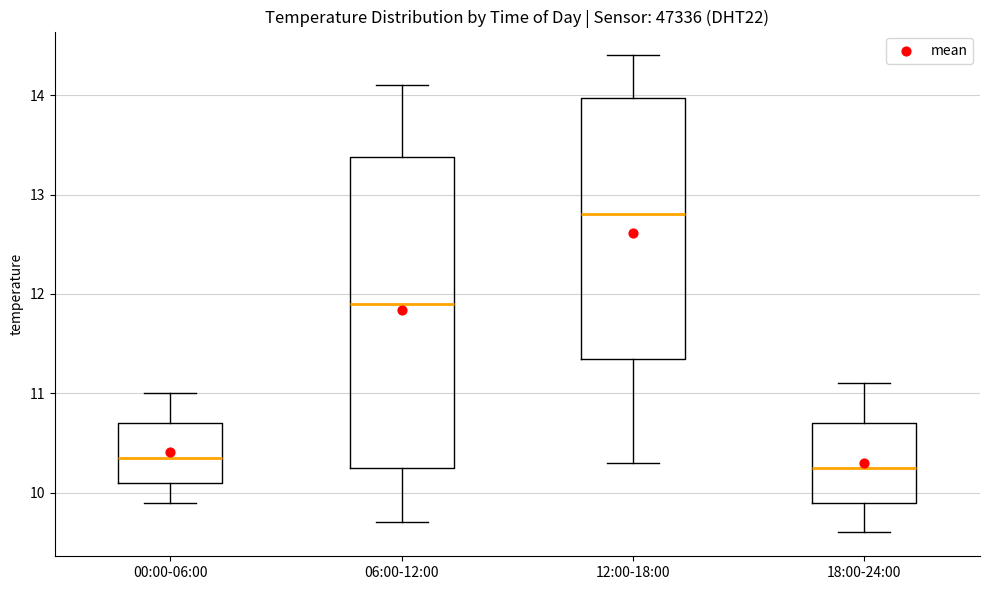

Reading left to right, read every box against the y-axis: the position of its median line, the range the box covers, and the ends of its whiskers. The values are not printed on the chart, so give them approximately, as read against the axis.

00:00-06:00: median 10.4, box 10.1 to 10.7, whiskers 9.9 to 11.0
06:00-12:00: median 11.9, box 10.3 to 13.4, whiskers 9.7 to 14.1
12:00-18:00: median 12.8, box 11.4 to 14.0, whiskers 10.3 to 14.4
18:00-24:00: median 10.3, box 9.9 to 10.7, whiskers 9.6 to 11.1